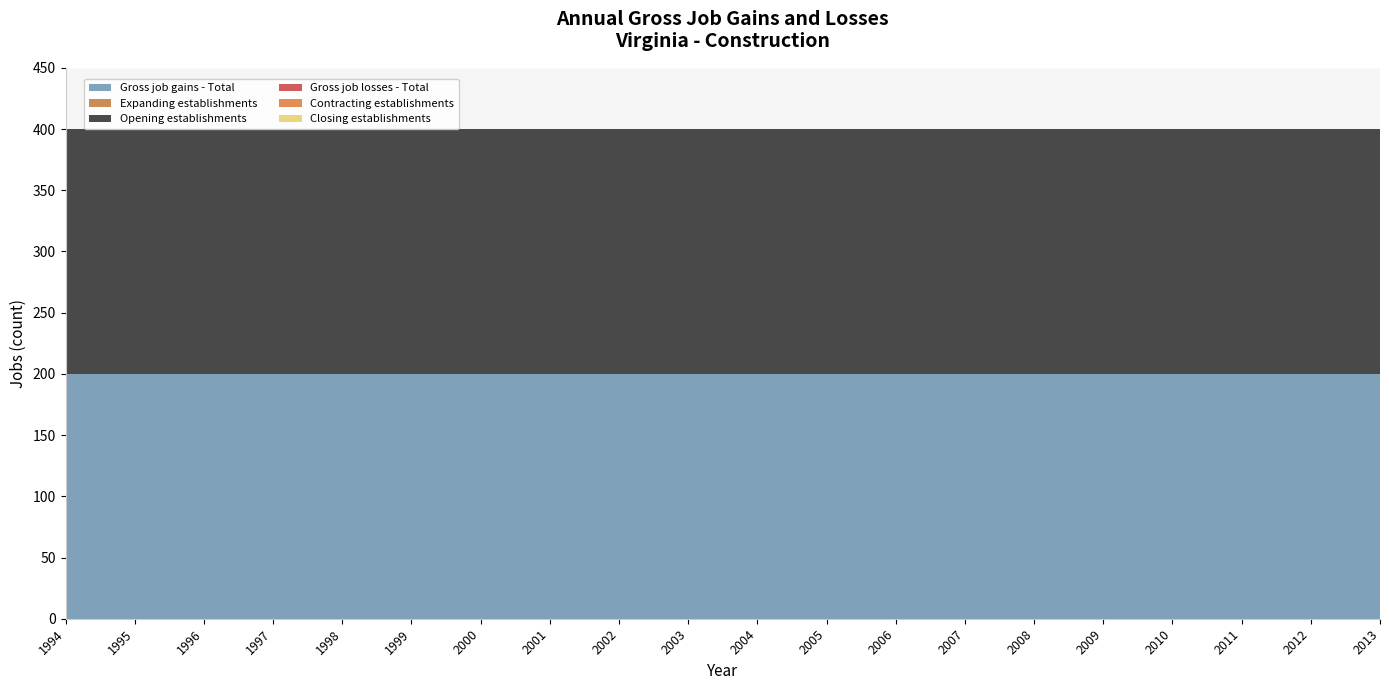

Reading left to right, list all the values displayed in this chart.

Gross job gains - Total: 1994=200	1995=200	1996=200	1997=200	1998=200	1999=200	2000=200	2001=200	2002=200	2003=200	2004=200	2005=200	2006=200	2007=200	2008=200	2009=200	2010=200	2011=200	2012=200	2013=200
Expanding establishments: 1994=0	1995=0	1996=0	1997=0	1998=0	1999=0	2000=0	2001=0	2002=0	2003=0	2004=0	2005=0	2006=0	2007=0	2008=0	2009=0	2010=0	2011=0	2012=0	2013=0
Opening establishments: 1994=200	1995=200	1996=200	1997=200	1998=200	1999=200	2000=200	2001=200	2002=200	2003=200	2004=200	2005=200	2006=200	2007=200	2008=200	2009=200	2010=200	2011=200	2012=200	2013=200
Gross job losses - Total: 1994=0	1995=0	1996=0	1997=0	1998=0	1999=0	2000=0	2001=0	2002=0	2003=0	2004=0	2005=0	2006=0	2007=0	2008=0	2009=0	2010=0	2011=0	2012=0	2013=0
Contracting establishments: 1994=0	1995=0	1996=0	1997=0	1998=0	1999=0	2000=0	2001=0	2002=0	2003=0	2004=0	2005=0	2006=0	2007=0	2008=0	2009=0	2010=0	2011=0	2012=0	2013=0
Closing establishments: 1994=0	1995=0	1996=0	1997=0	1998=0	1999=0	2000=0	2001=0	2002=0	2003=0	2004=0	2005=0	2006=0	2007=0	2008=0	2009=0	2010=0	2011=0	2012=0	2013=0